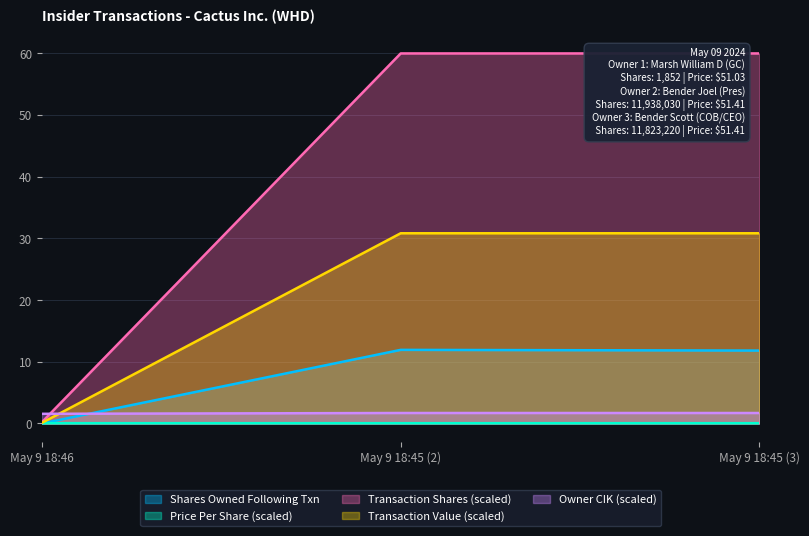

Reading left to right, extract all data points from this chart.

sharesOwnedFollowingTransaction: 0.0	11.9	11.8
transactionPricePerShare: 0.1	30.8	30.8
transactionShares: 0.1	0.1	0.1
transactionValue: 0.2	60.0	60.0
rptOwnerCik: 1.6	1.7	1.7